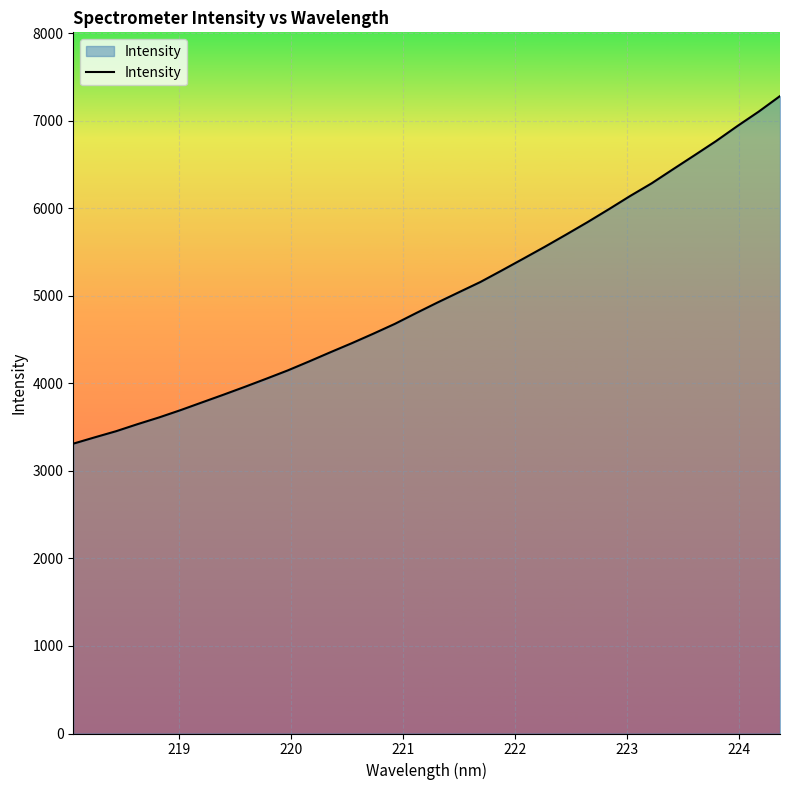

What is the difference between the maximum and second lowest values?

3898.8